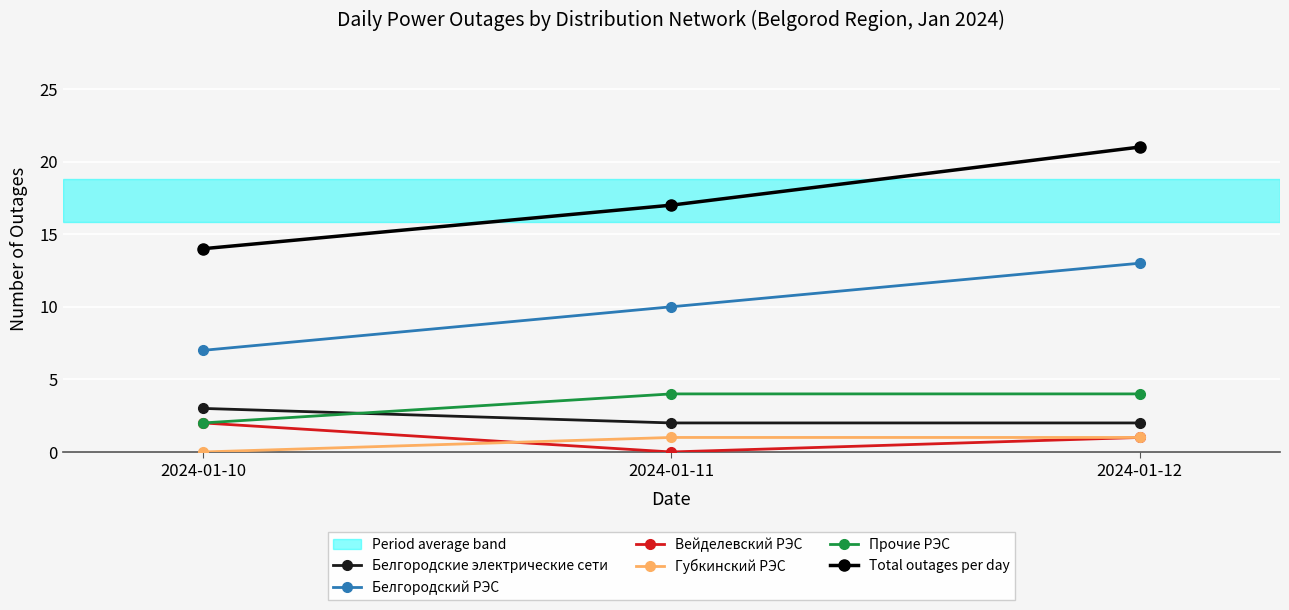

Which series has the largest total across all categories?

Total outages per day